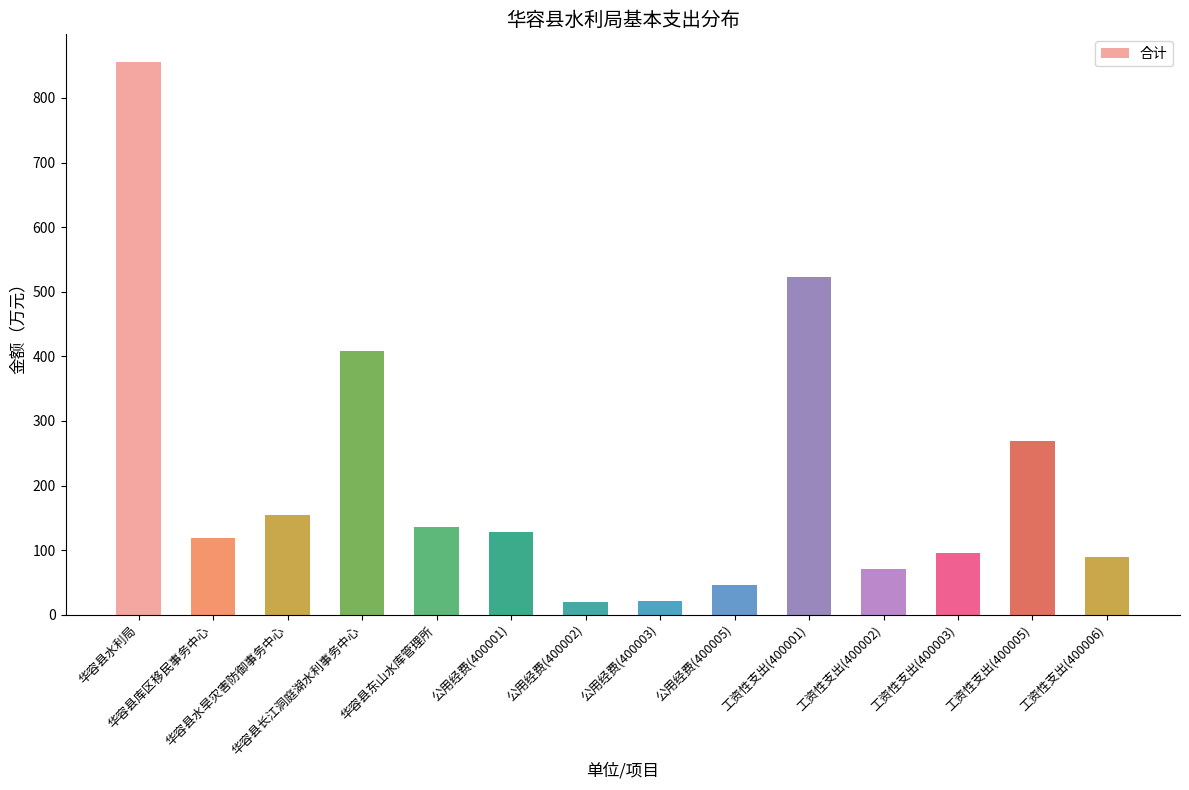

What is the approximate value at 工资性支出(400006)?

89.5